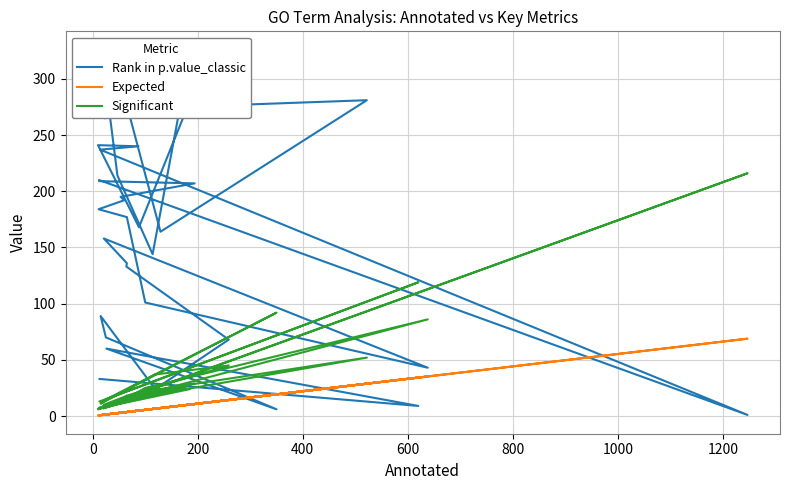

Is the value of Significant at 24 greater than the value of Rank in p.value_classic at 14?

No